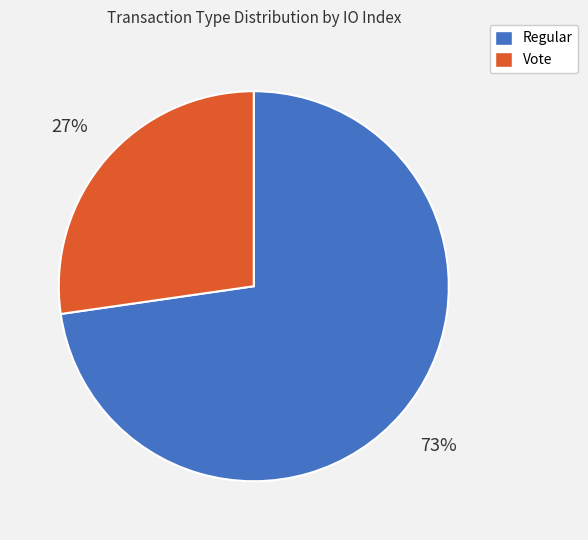

To the nearest percent, what is the average slice percentage?

50%